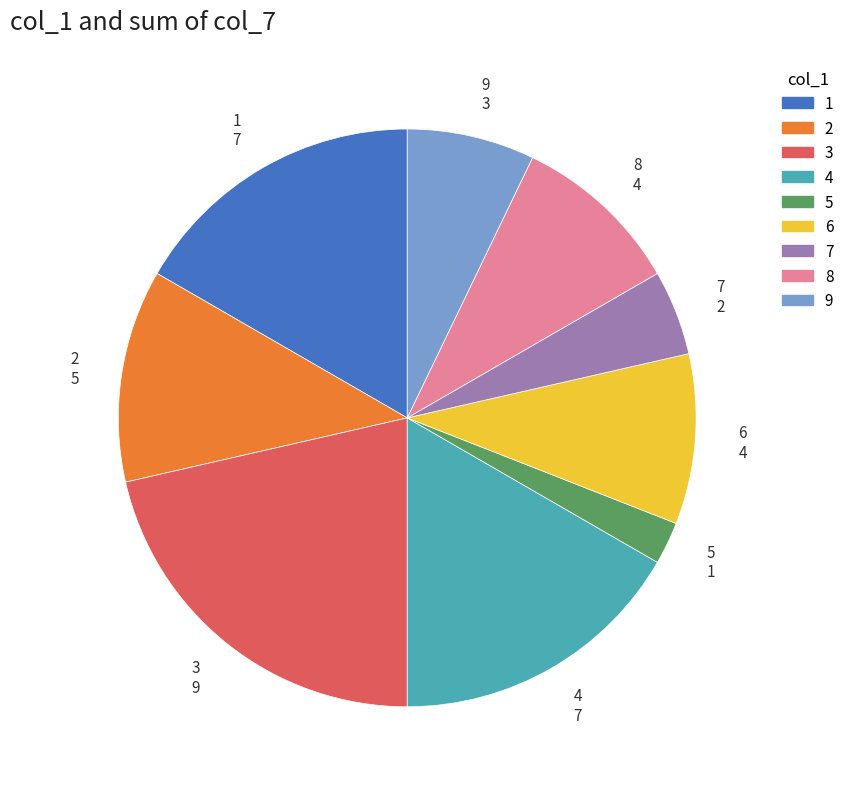

How many slices are in this pie chart?

9